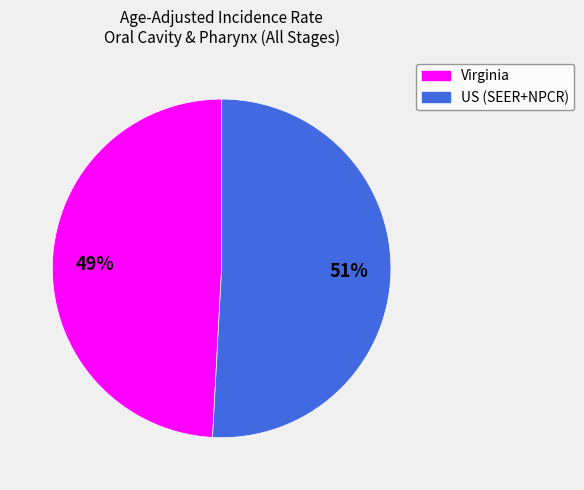

How many slices are in this pie chart?

2